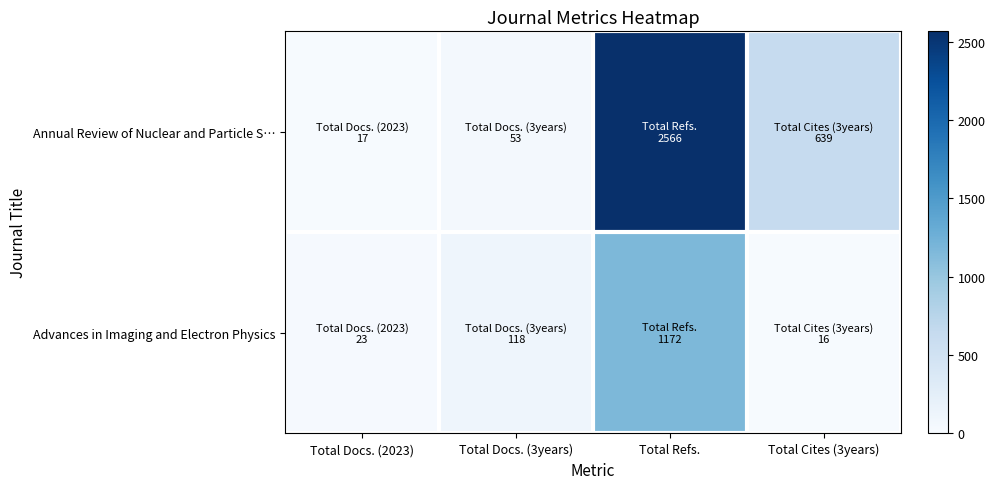

Which has a higher value, Total Docs. (3years) or Total Docs. (2023)?

Total Docs. (3years)